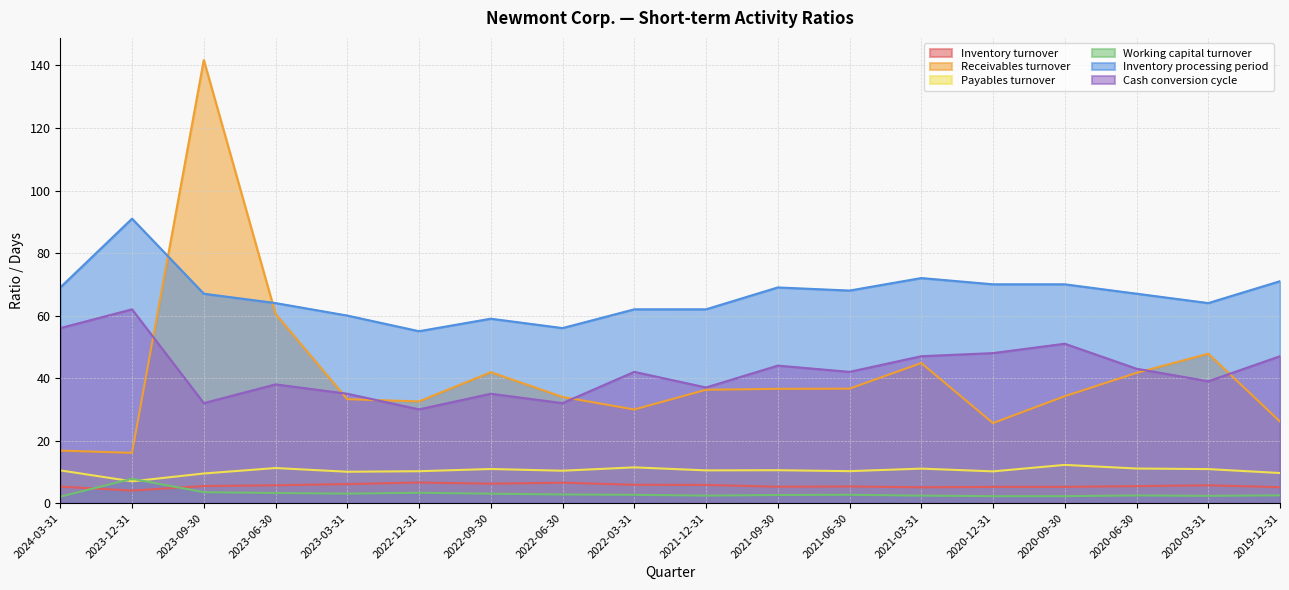

What is the sum of the Inventory processing period values at 2022-09-30 and 2020-09-30?

129.0